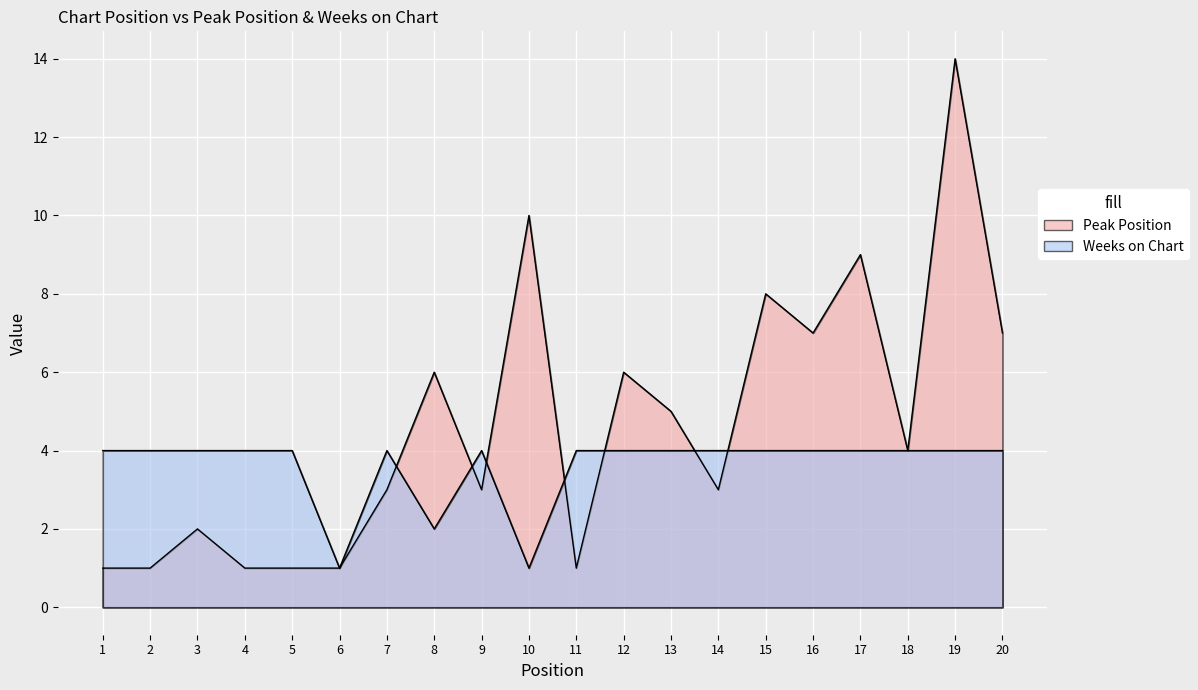

How many data points does each series have?

20